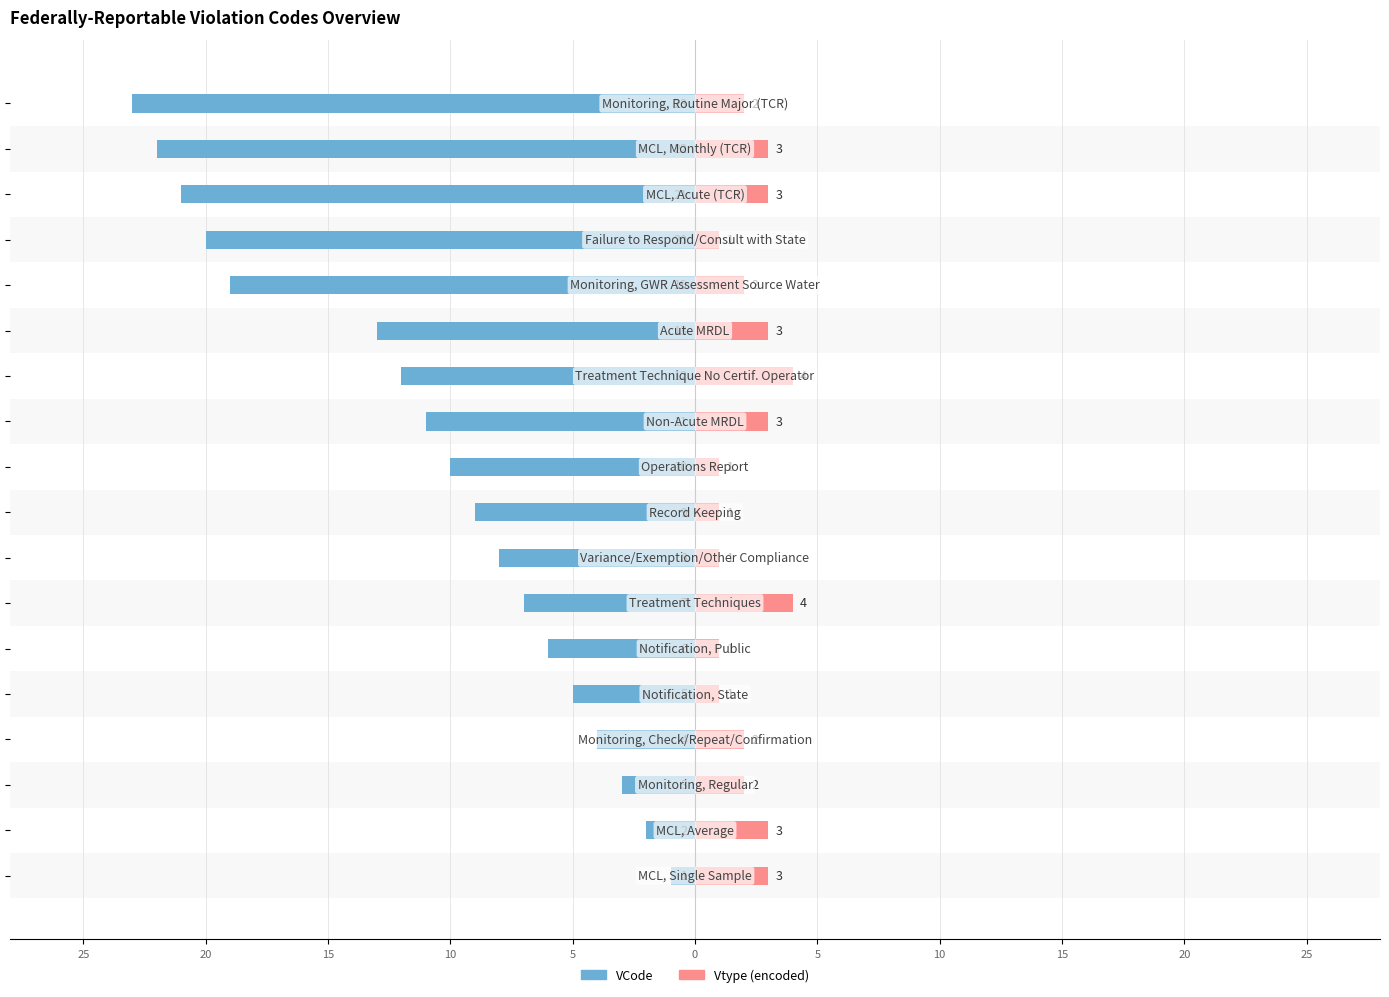

Which series has the widest spread of values?

VCode